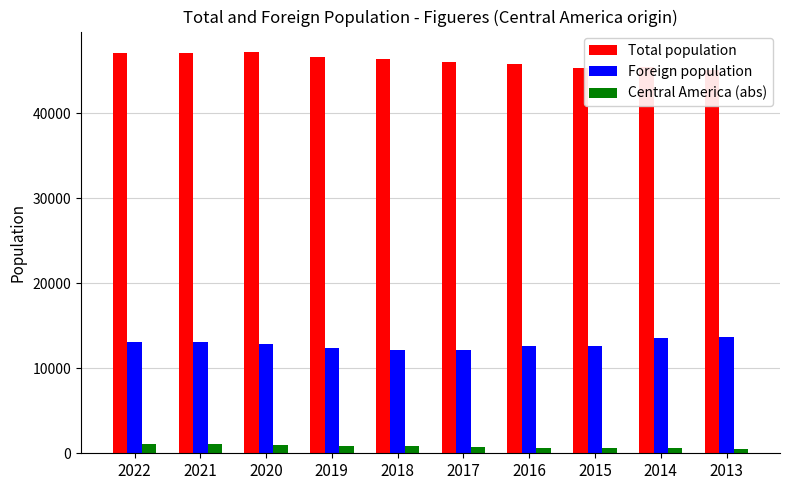

Which series has the largest range (max minus min)?

Total population